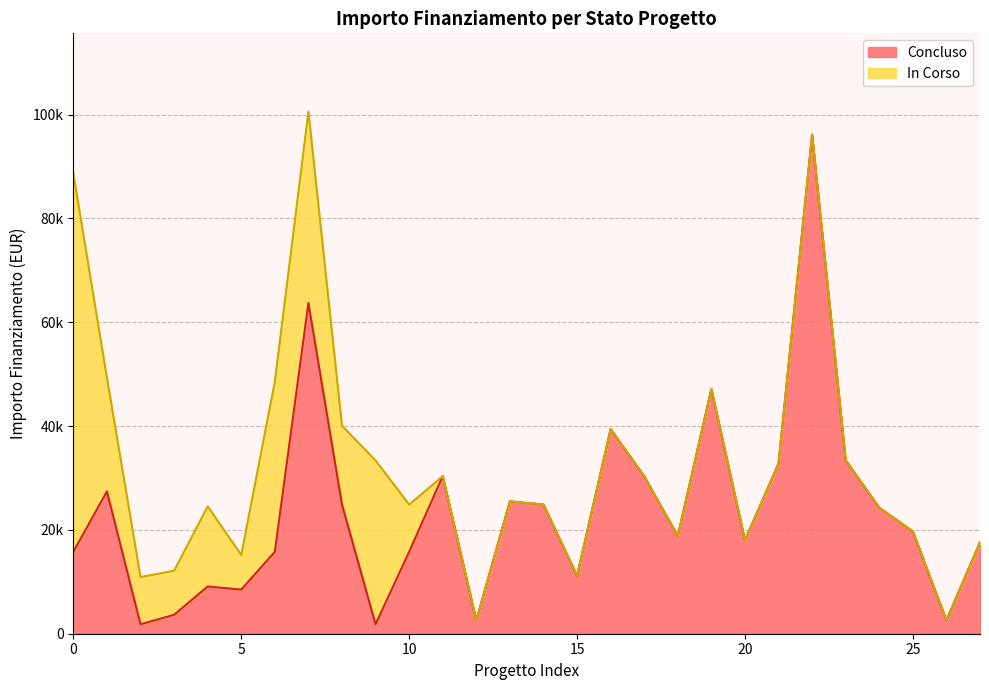

What position from the left is 9?

10